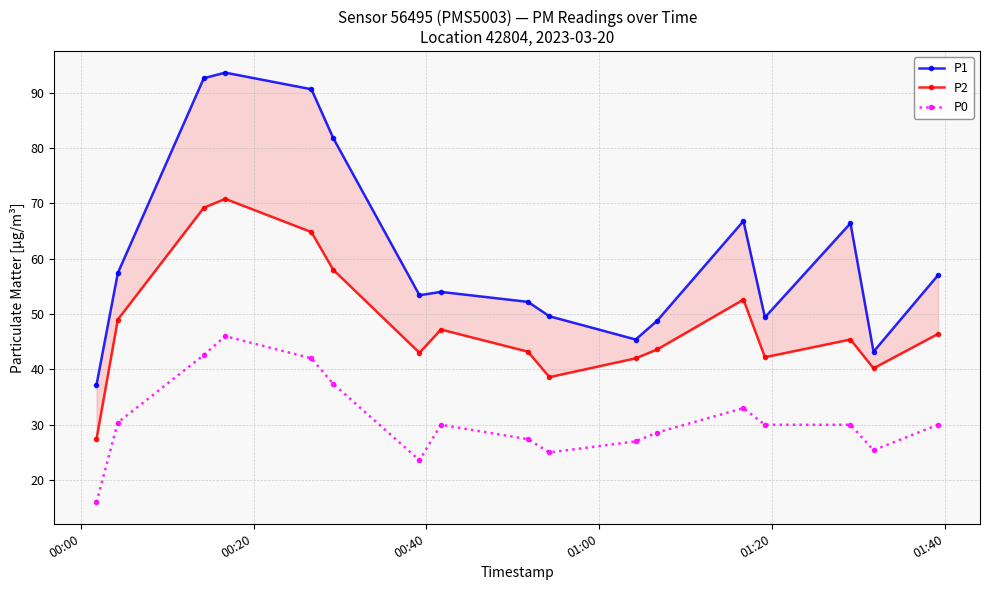

True or false: P0 has more than 0 points higher than both neighbors.

True